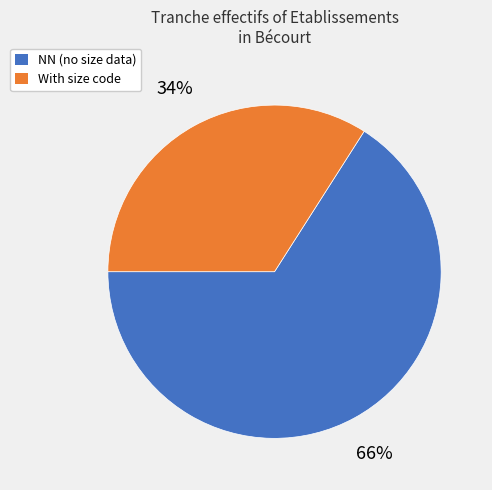

Does any single category account for the majority?

Yes